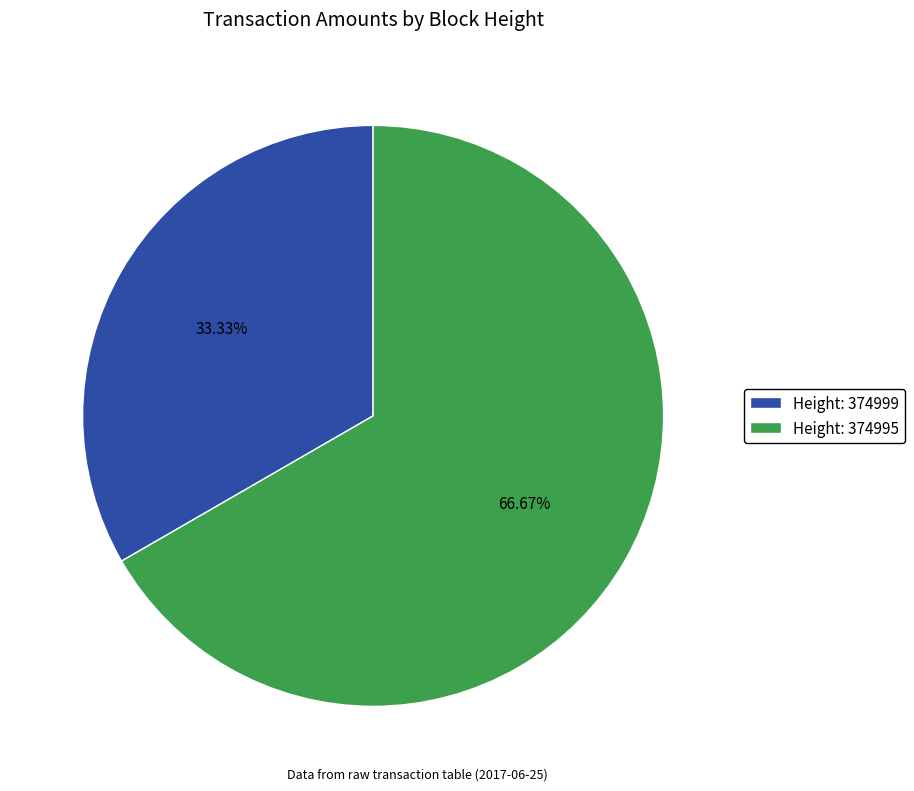

Approximately how many times larger is the value at Height: 374999 compared to Height: 374995?

0.5